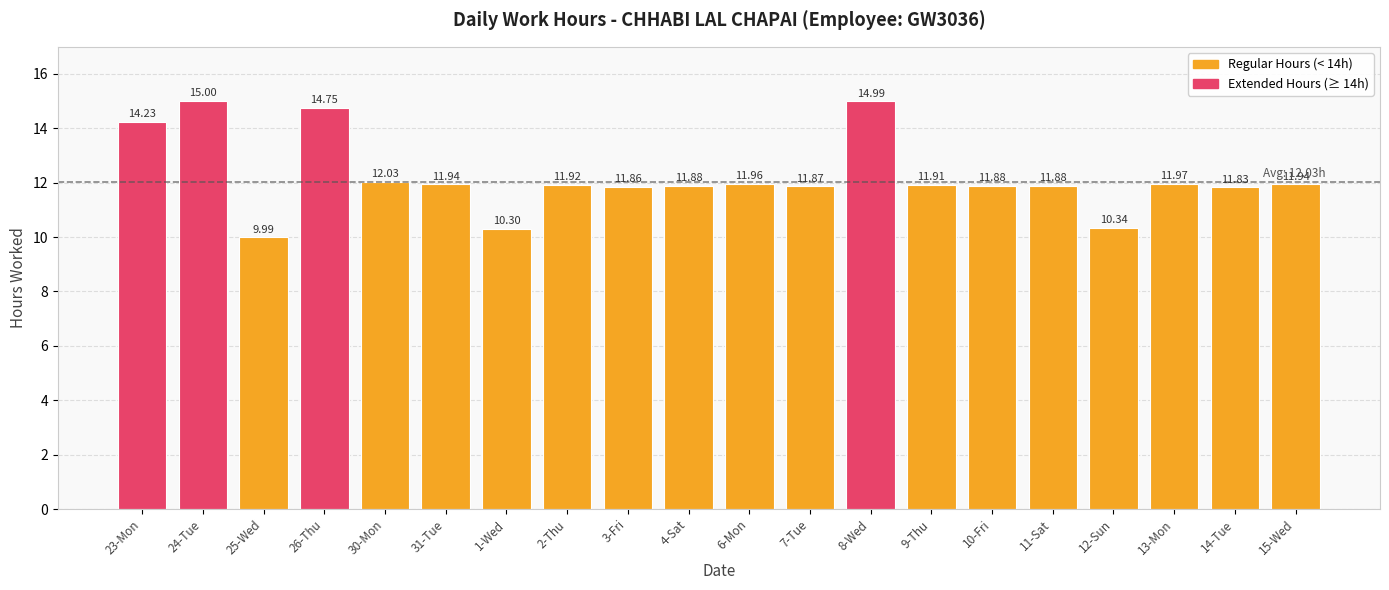

How many bars are there in total?

20